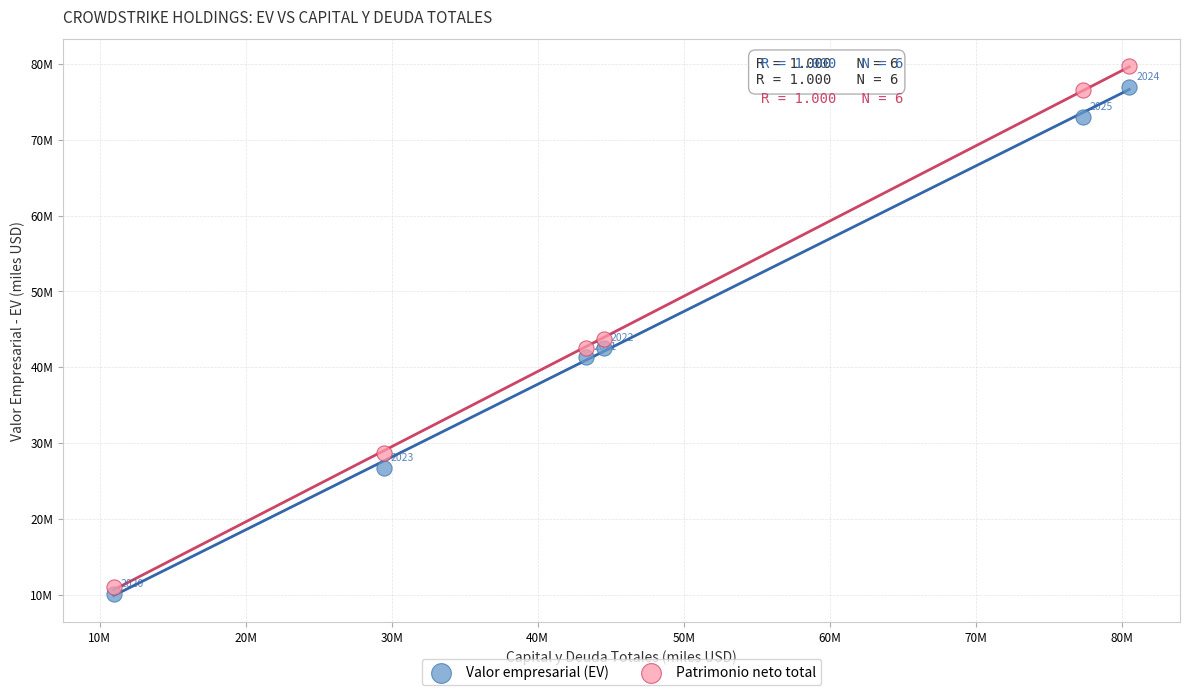

What are all the series names shown in the legend?

Valor empresarial (EV), Patrimonio neto total